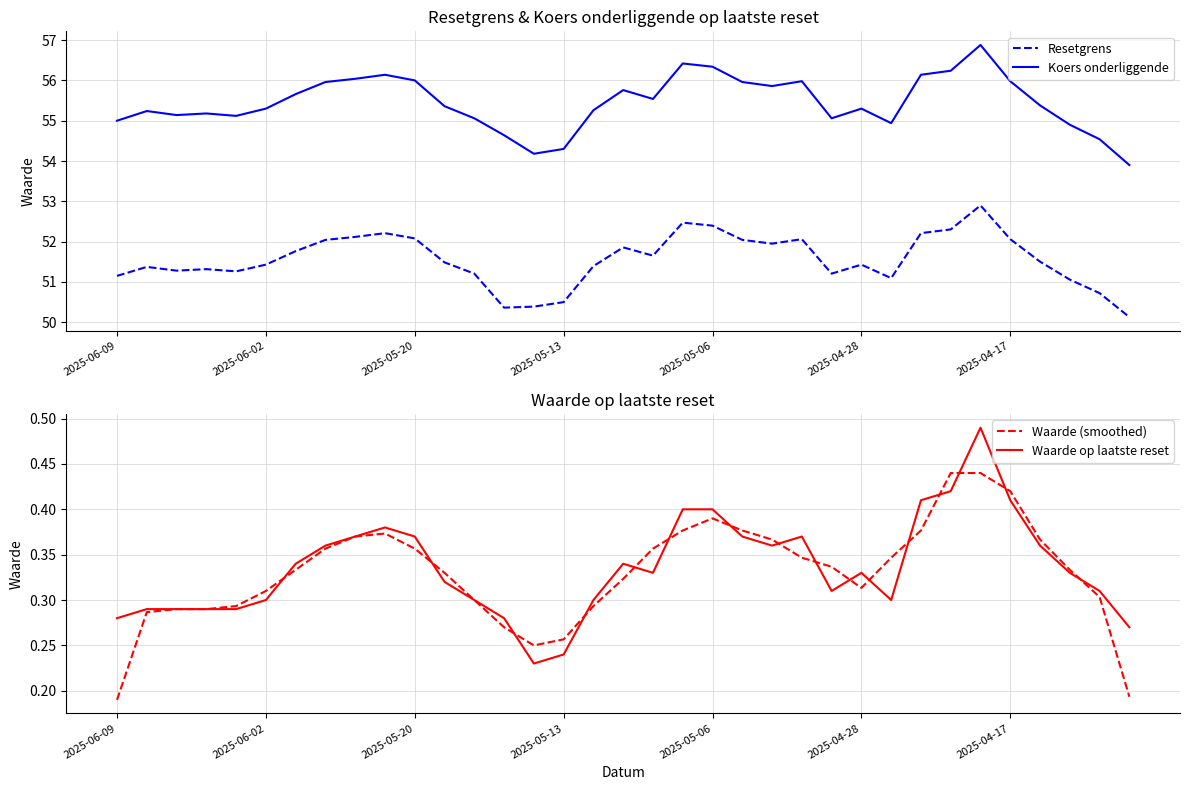

True or false: Resetgrens and Koers onderliggende cross at least once.

False